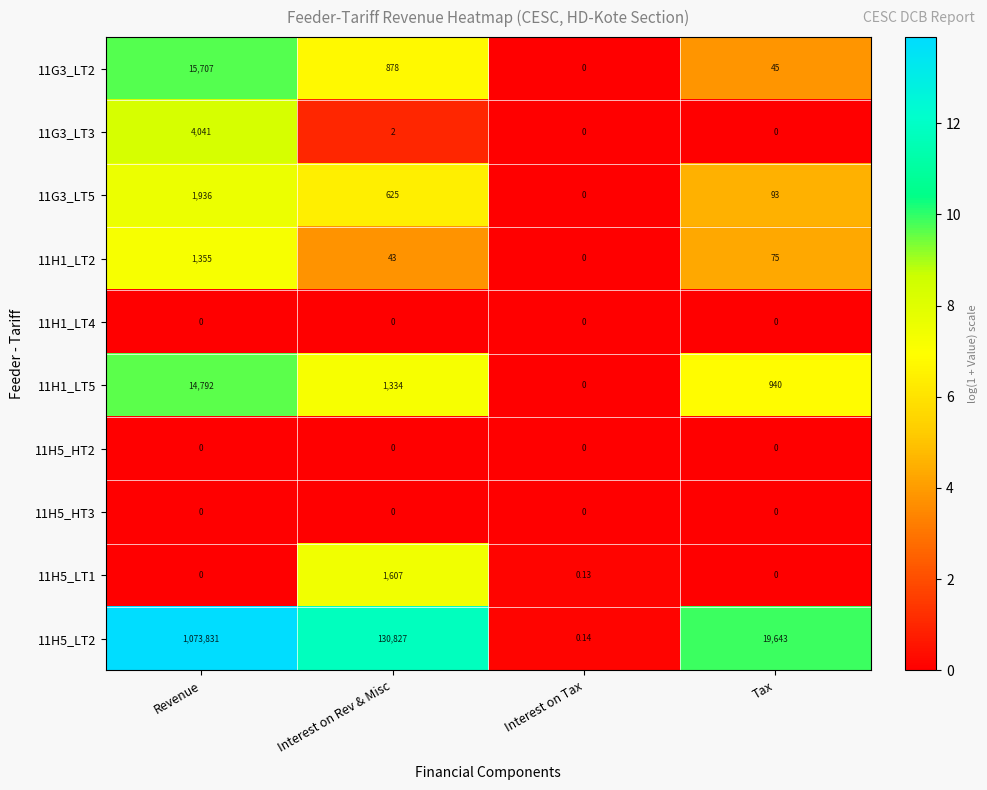

Which series has the widest spread of values?

11H5_LT2